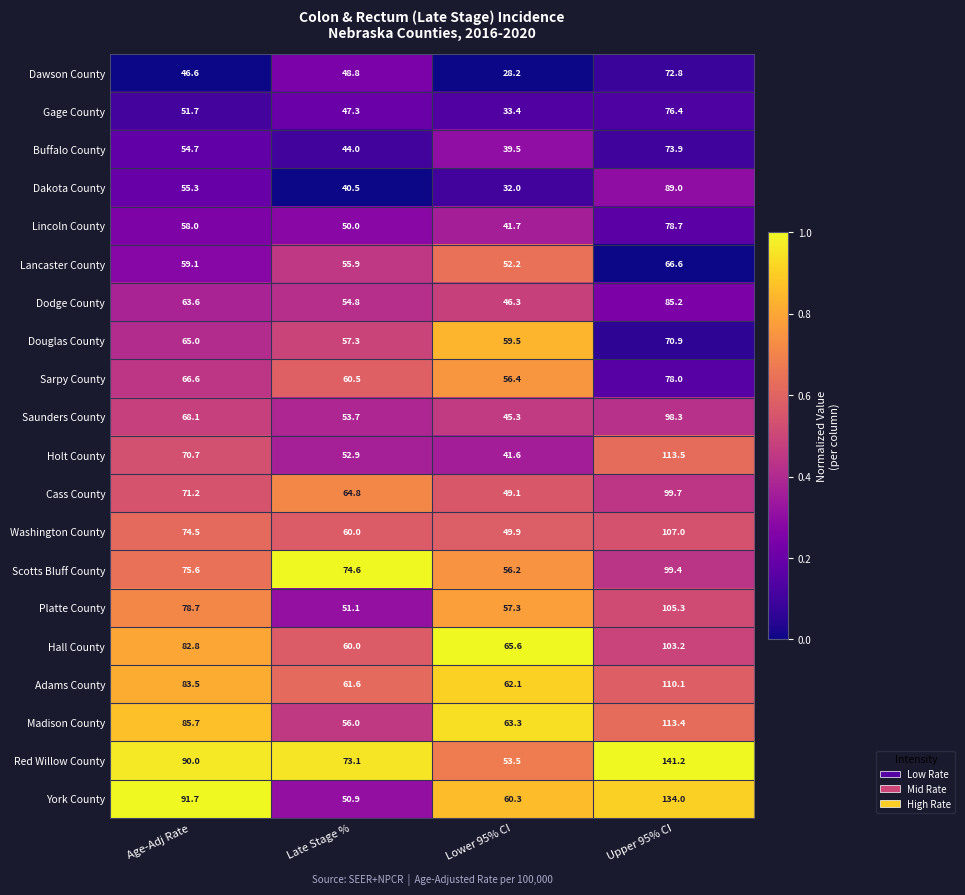

The Buffalo County series shows 73.9 at Upper 95% CI. True or false?

True